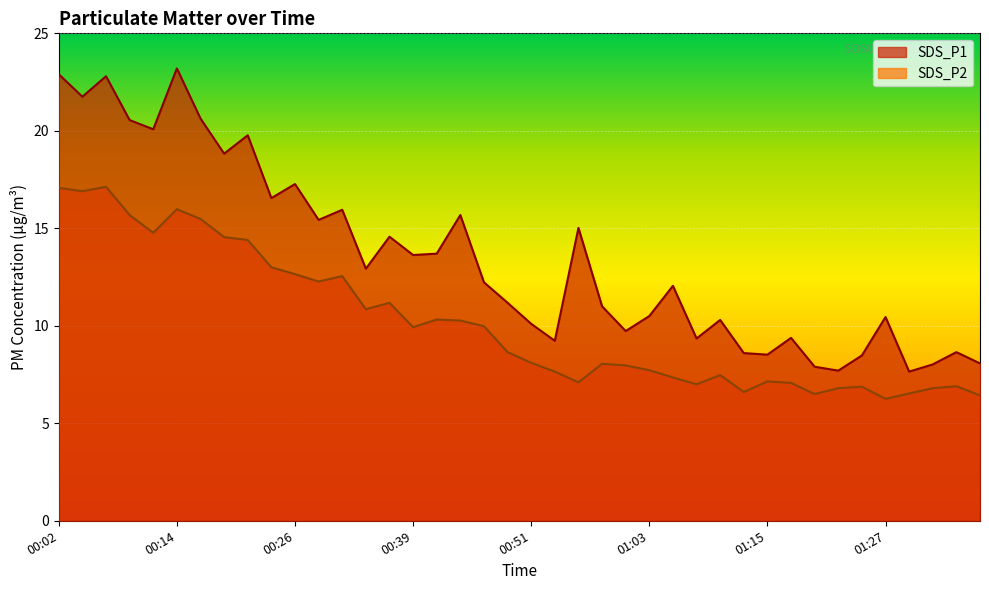

How many lines are shown in the chart?

2